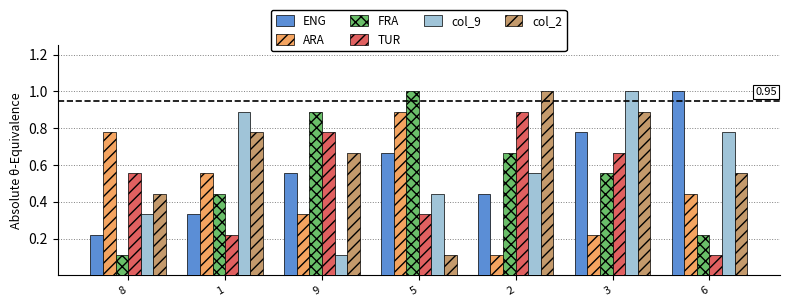

What is the sum of all TUR values?

3.6